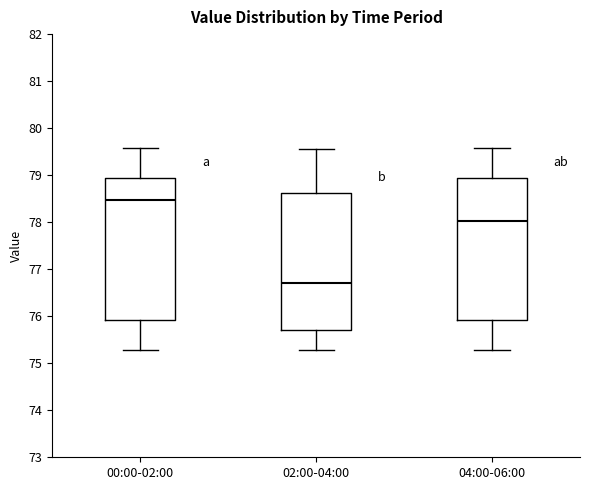

Reading left to right, read every box against the y-axis: the position of its median line, the range the box covers, and the ends of its whiskers. The values are not printed on the chart, so give them approximately, as read against the axis.

00:00-02:00: median 78.5, box 75.9 to 78.9, whiskers 75.3 to 79.6
02:00-04:00: median 76.7, box 75.7 to 78.6, whiskers 75.3 to 79.6
04:00-06:00: median 78.0, box 75.9 to 78.9, whiskers 75.3 to 79.6